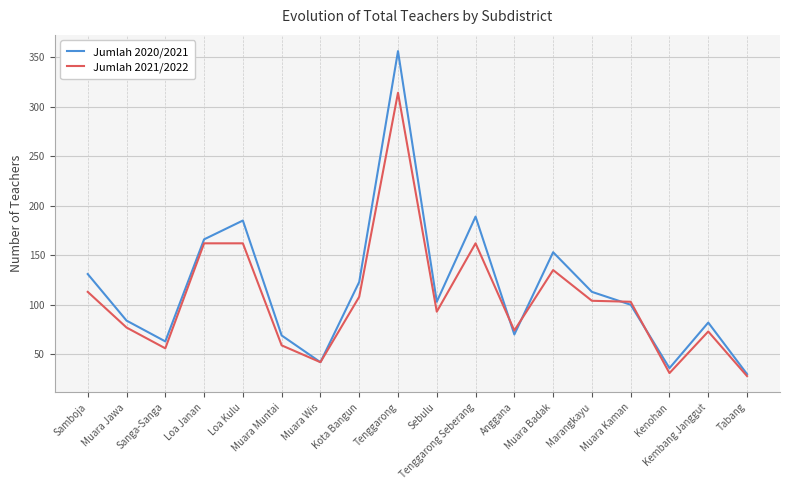

What position from the left is Muara Badak?

13